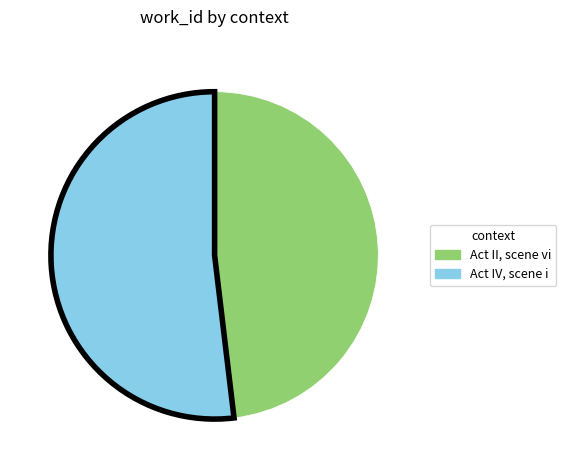

Is the sum of Act IV, scene i and Act II, scene vi greater than half?

Yes